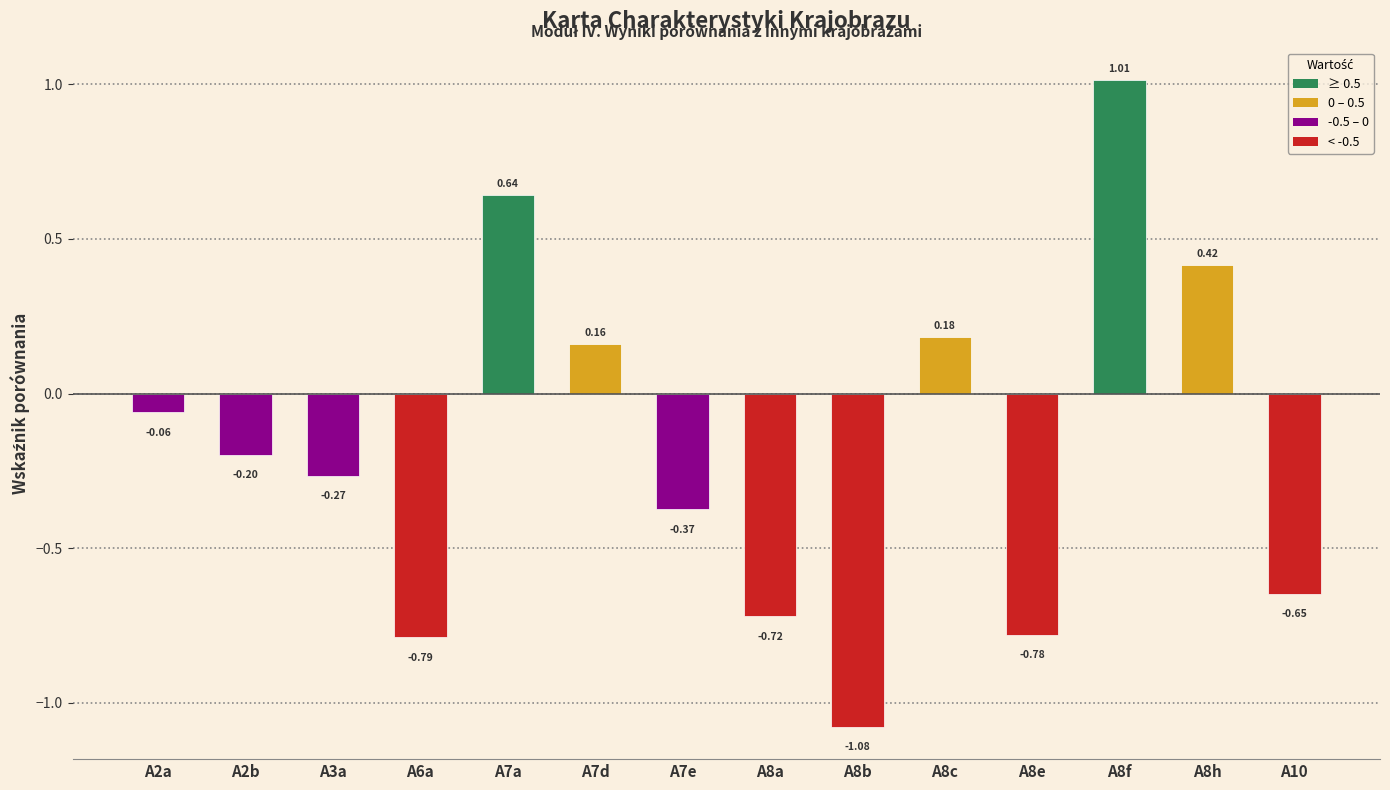

Which category has the highest value across all series?

A8f